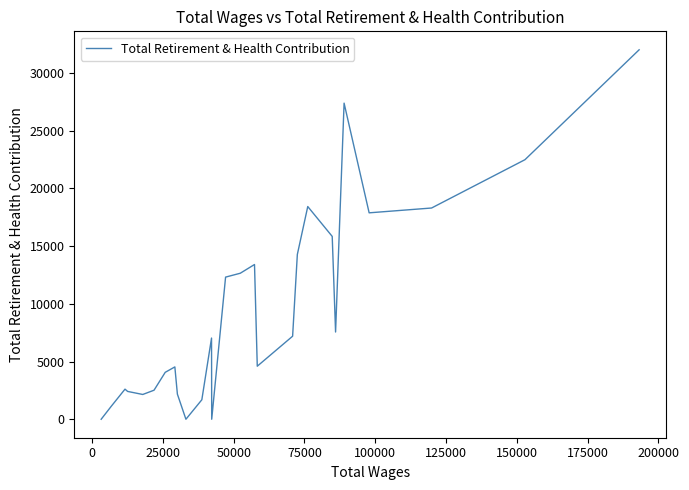

What is the greatest value displayed?

31997